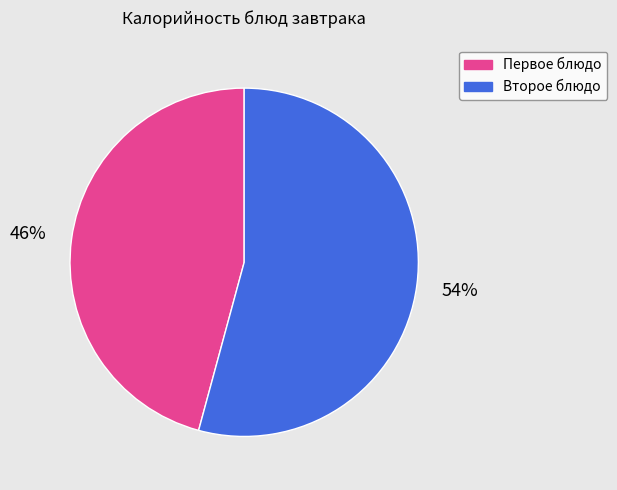

True or false: Второе блюдо accounts for 64% of the total.

False